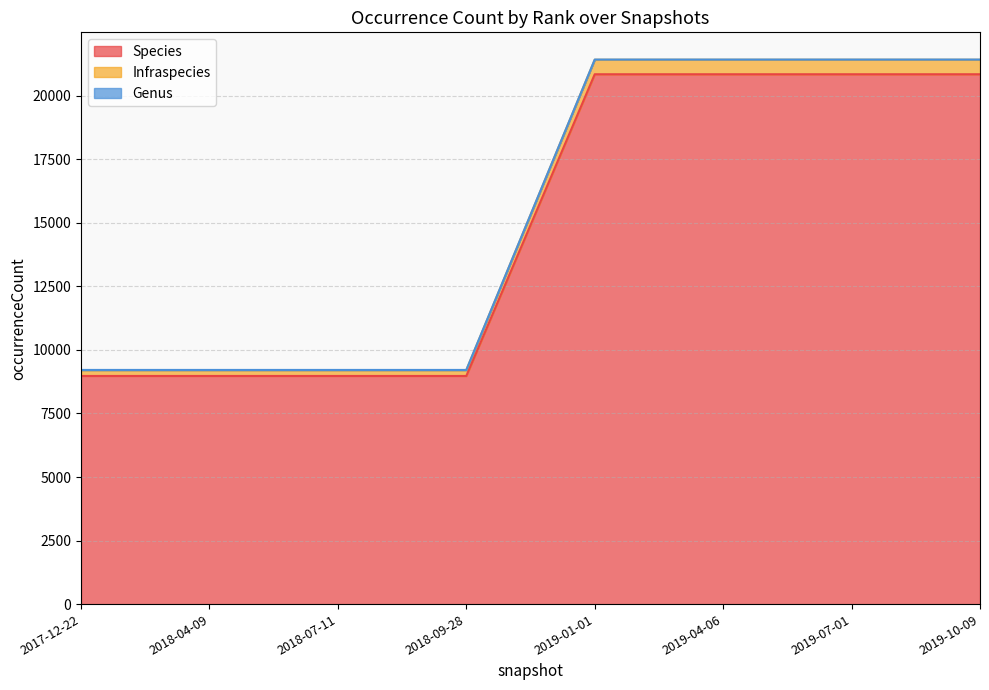

True or false: Species and Infraspecies intersect in this chart.

False